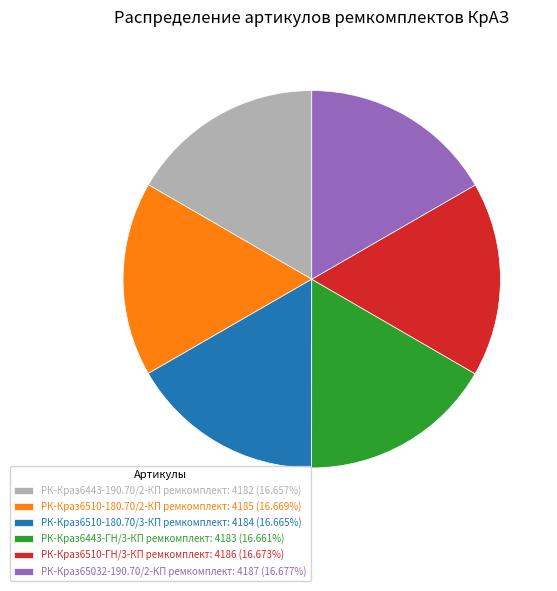

What is the ratio of the value at РК-Краз6443-190.70/2-КП ремкомплект: 4182 (16.657%) to the value at РК-Краз65032-190.70/2-КП ремкомплект: 4187 (16.677%)?

1.0